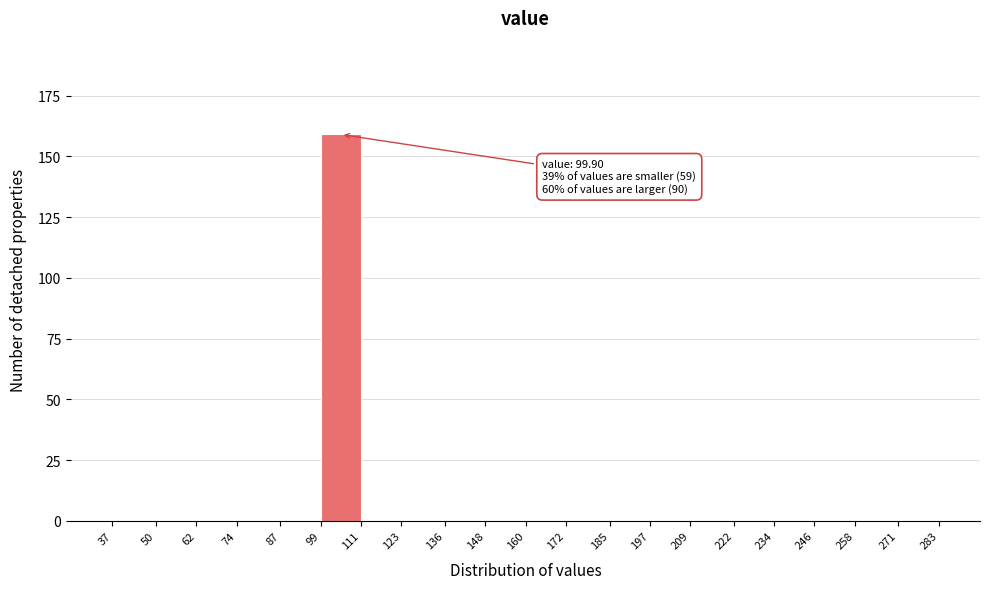

Over which range of the x-axis is the bar tallest?

99 to 111